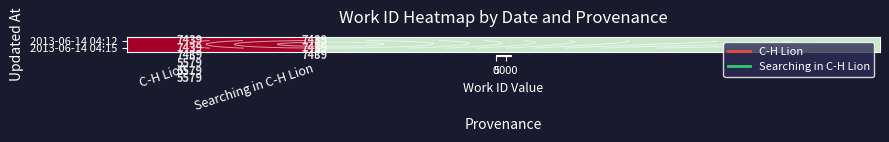

What is the minimum value shown in the chart?

5579.0